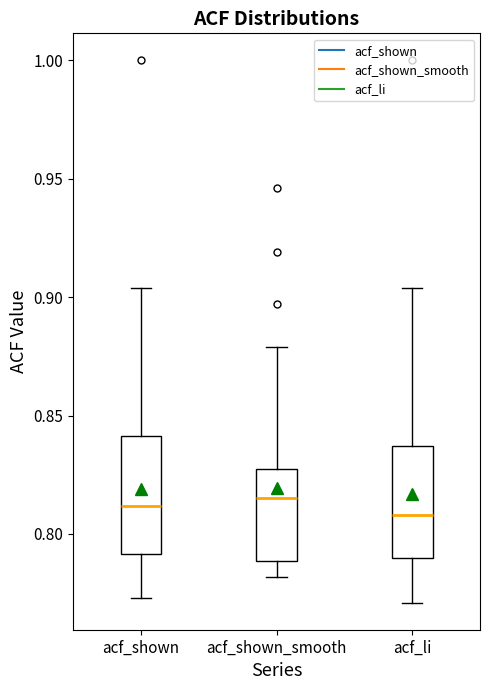

Where is the lower edge of the box for acf_li on the y-axis? The values are not printed on the chart, so give them approximately, as read against the axis.

0.790